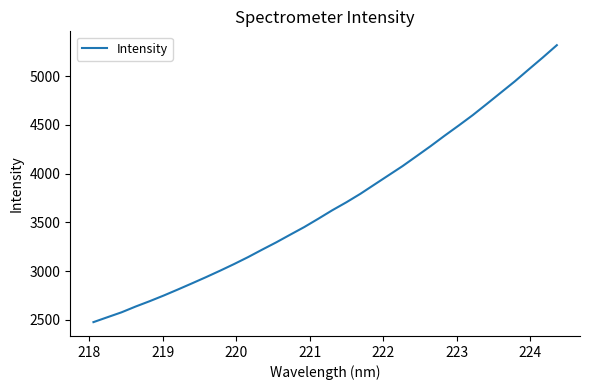

What is the smallest value displayed?

2477.1